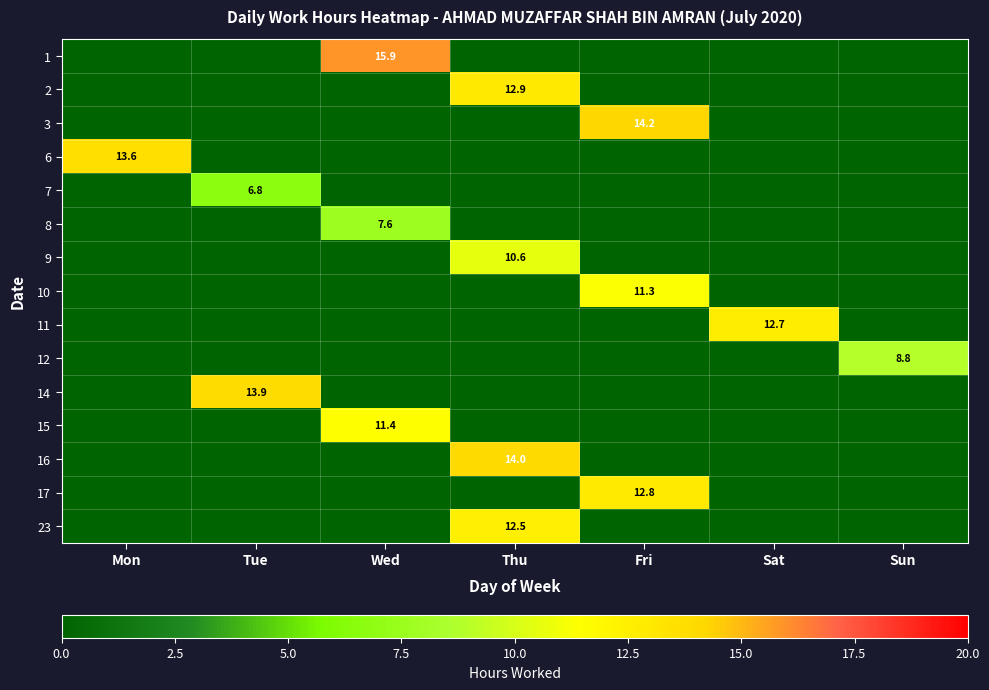

The value of 9 at Thu is 14.5. True or false?

False